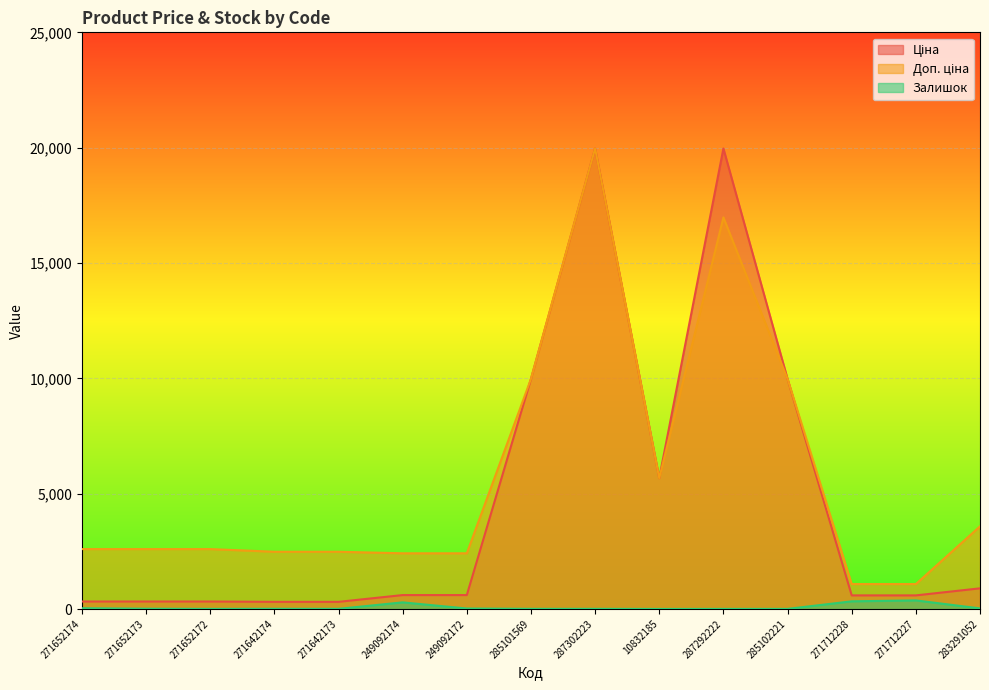

What is the spread (max minus min) of values at 271642173?

2475.4